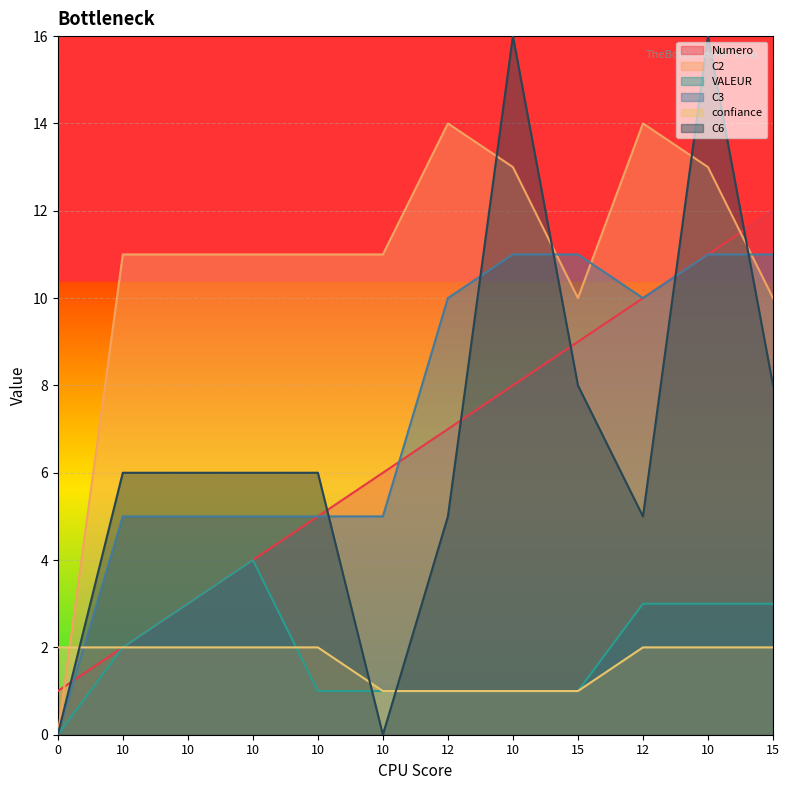

Reading left to right, extract all data points from this chart.

Numero: 1	2	3	4	5	6	7	8	9	10	11	12
C2: 0	11	11	11	11	11	14	13	10	14	13	10
VALEUR: 0	2	3	4	1	1	1	1	1	3	3	3
C3: 0	5	5	5	5	5	10	11	11	10	11	11
confiance: 2	2	2	2	2	1	1	1	1	2	2	2
C6: 0	6	6	6	6	0	5	16	8	5	16	8